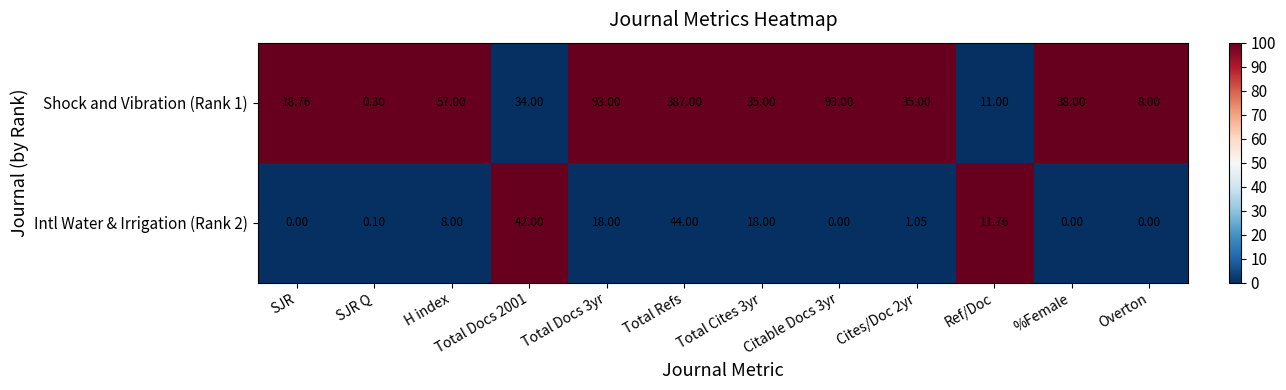

Is the value of Shock and Vibration (Rank 1) at SJR greater than the value of Intl Water & Irrigation (Rank 2) at Citable Docs 3yr?

Yes